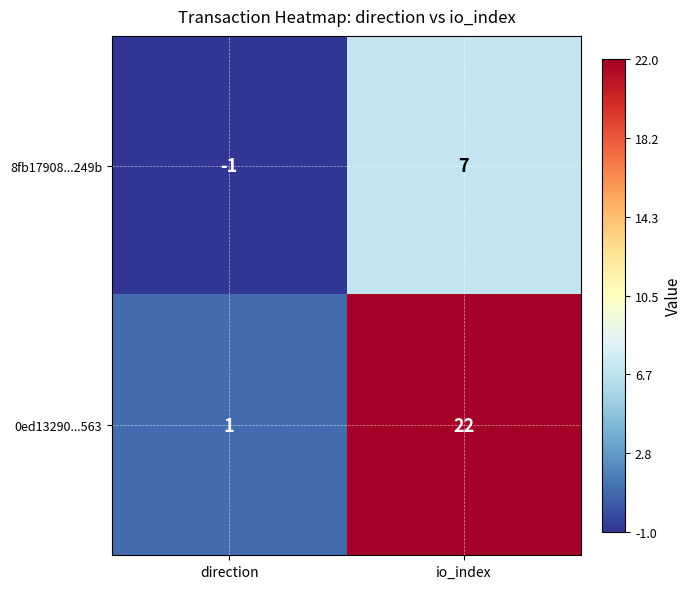

Where is 0ed13290...563 nearest to the value 11?

direction